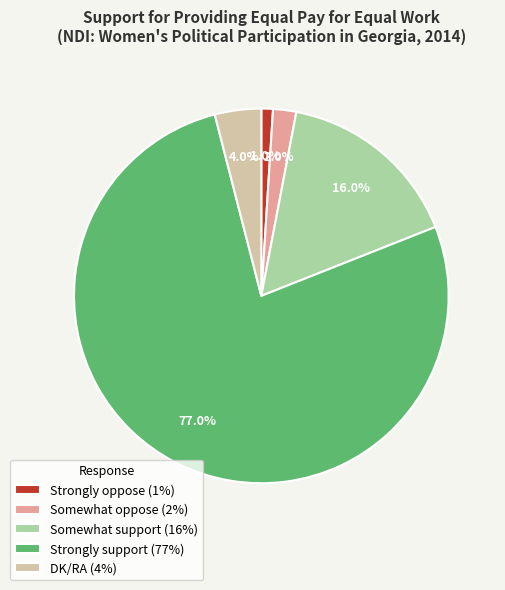

Combined, do Somewhat support and Strongly oppose account for over 50%?

No